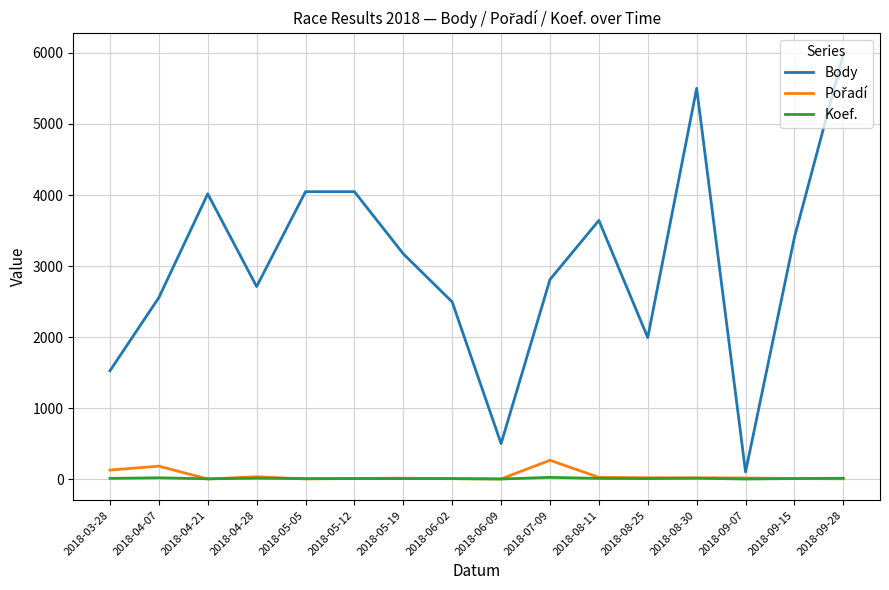

Which category has the highest value across all series?

2018-09-28